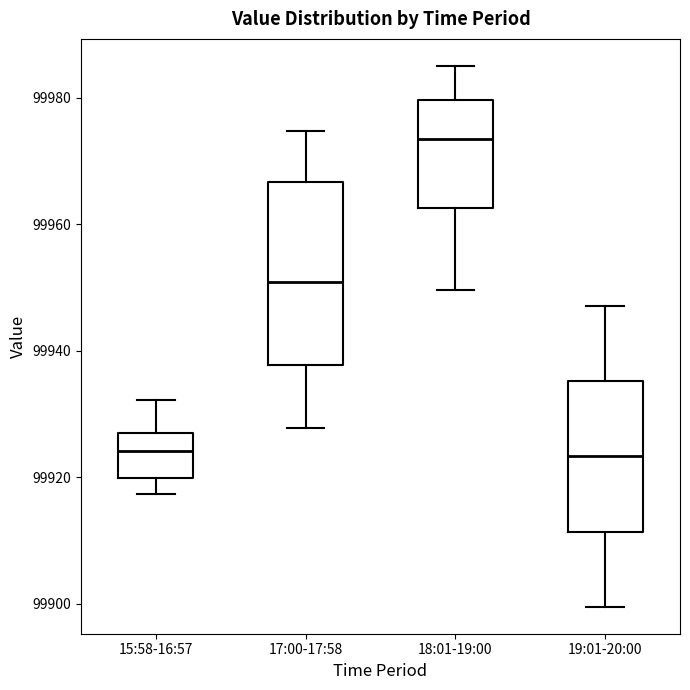

Reading left to right, read every box against the y-axis: the position of its median line, the range the box covers, and the ends of its whiskers. The values are not printed on the chart, so give them approximately, as read against the axis.

15:58-16:57: median 99924, box 99920 to 99926, whiskers 99918 to 99932
17:00-17:58: median 99950, box 99938 to 99966, whiskers 99928 to 99974
18:01-19:00: median 99974, box 99962 to 99980, whiskers 99950 to 99986
19:01-20:00: median 99924, box 99912 to 99936, whiskers 99900 to 99948